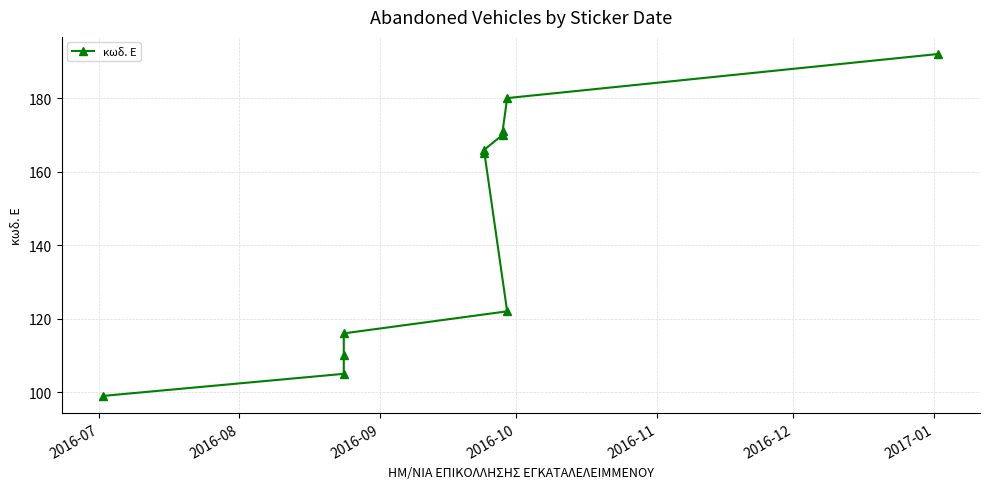

Is this an area chart (filled region under the line)?

No